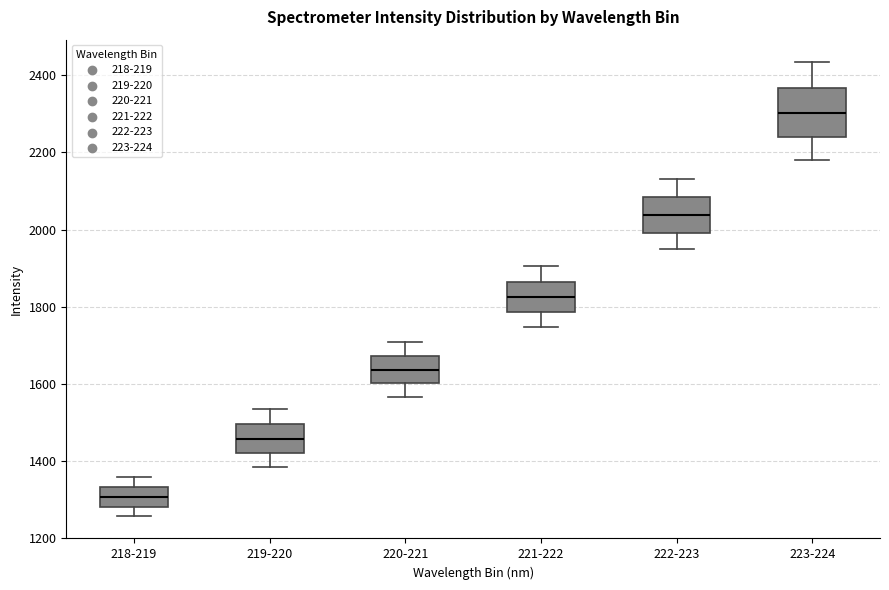

Reading left to right, transcribe this box plot: for each box, give where its median line is, the range the box spans, and where its two whiskers end, as read against the y-axis. The values are not printed on the chart, so give them approximately, as read against the axis.

218-219: median 1300, box 1280 to 1340, whiskers 1260 to 1360
219-220: median 1460, box 1420 to 1500, whiskers 1380 to 1540
220-221: median 1640, box 1600 to 1680, whiskers 1560 to 1700
221-222: median 1820, box 1780 to 1860, whiskers 1740 to 1900
222-223: median 2040, box 2000 to 2080, whiskers 1940 to 2140
223-224: median 2300, box 2240 to 2360, whiskers 2180 to 2440